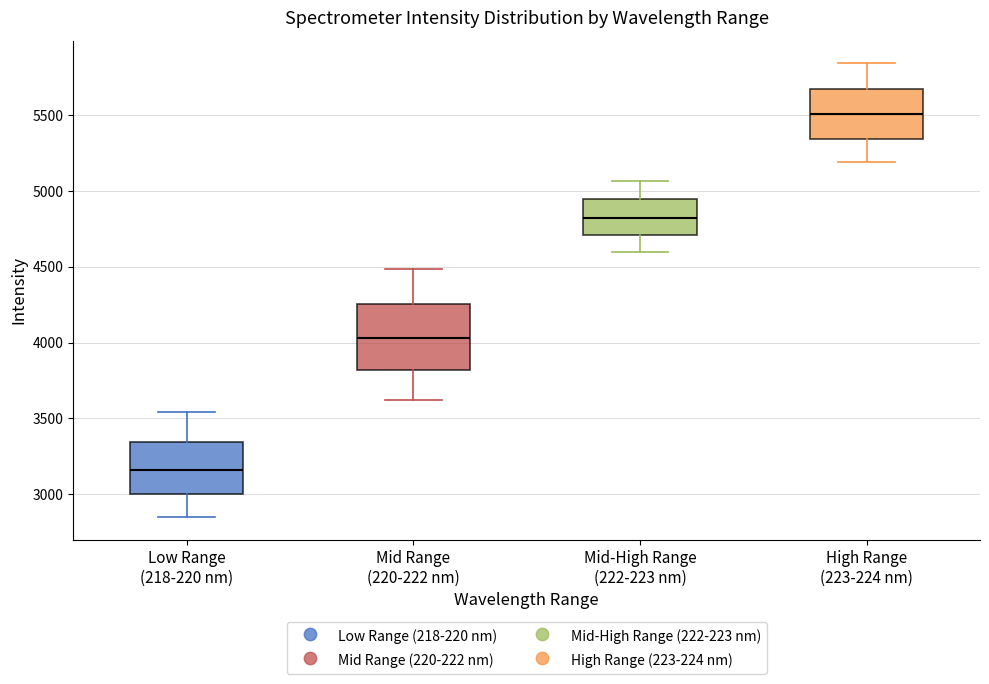

Which box is the tallest, from its lower edge to its upper edge?

Mid Range (220-222 nm)